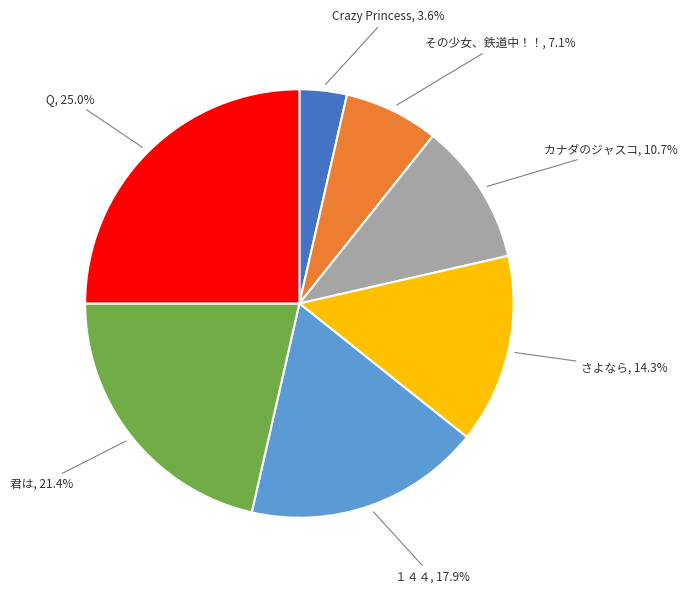

Is there any slice that represents more than half of the pie?

No